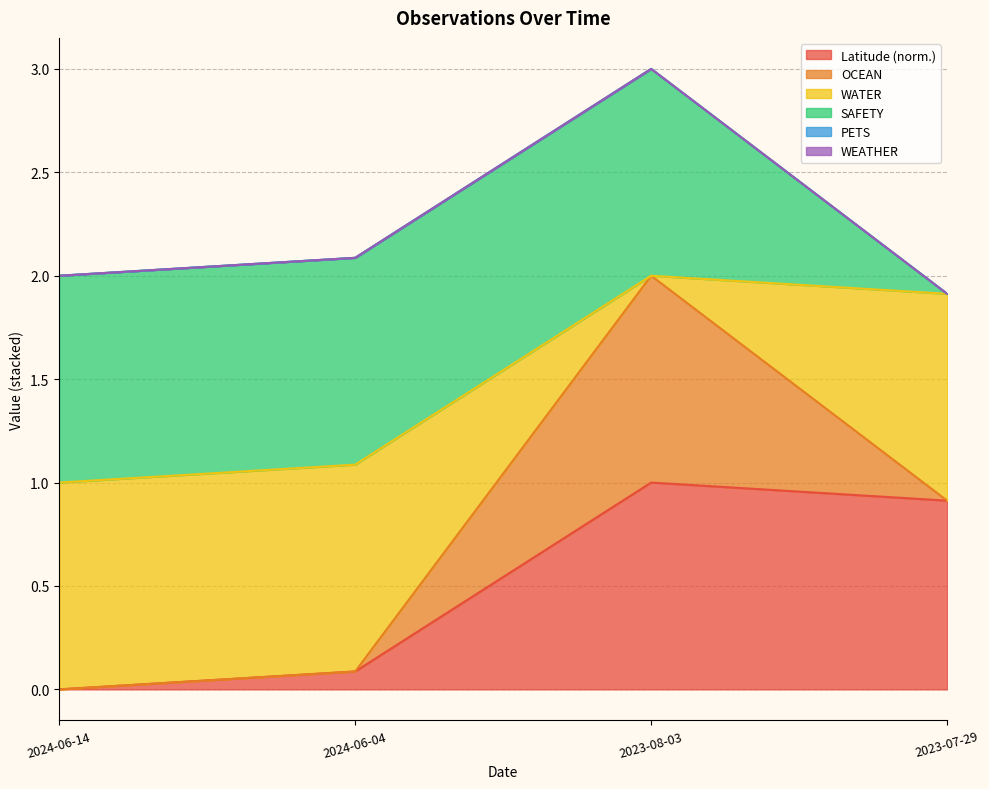

Does the chart display data point markers on the line(s)?

No